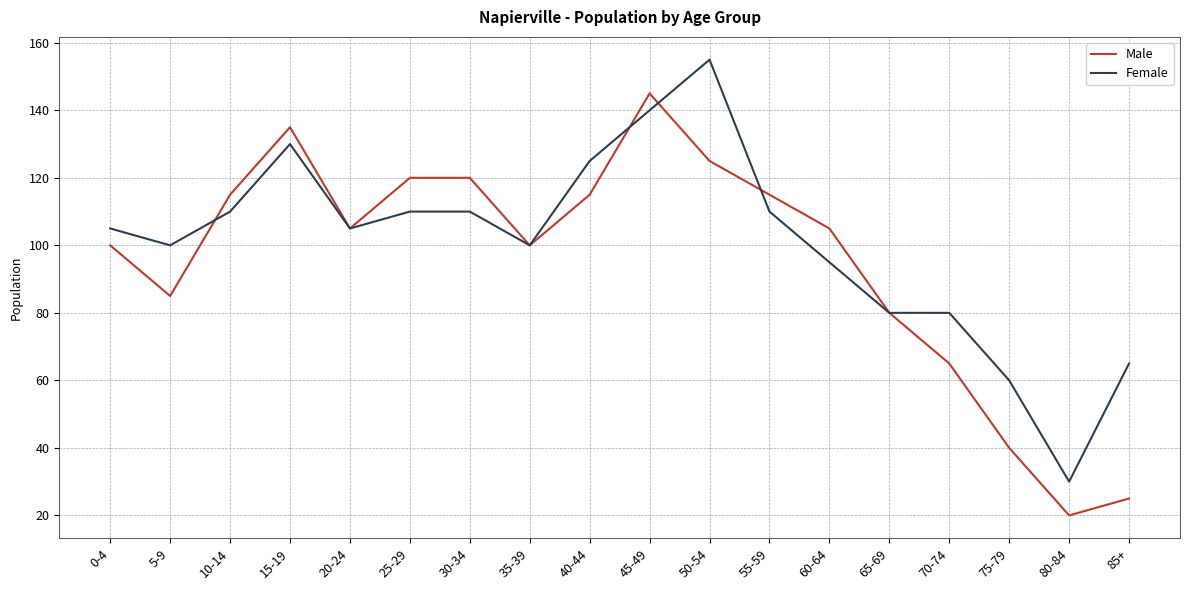

Reading left to right, transcribe all the data shown in this chart.

Male: 0-4=100	5-9=85	10-14=115	15-19=135	20-24=105	25-29=120	30-34=120	35-39=100	40-44=115	45-49=145	50-54=125	55-59=115	60-64=105	65-69=80	70-74=65	75-79=40	80-84=20	85+=25
Female: 0-4=105	5-9=100	10-14=110	15-19=130	20-24=105	25-29=110	30-34=110	35-39=100	40-44=125	45-49=140	50-54=155	55-59=110	60-64=95	65-69=80	70-74=80	75-79=60	80-84=30	85+=65